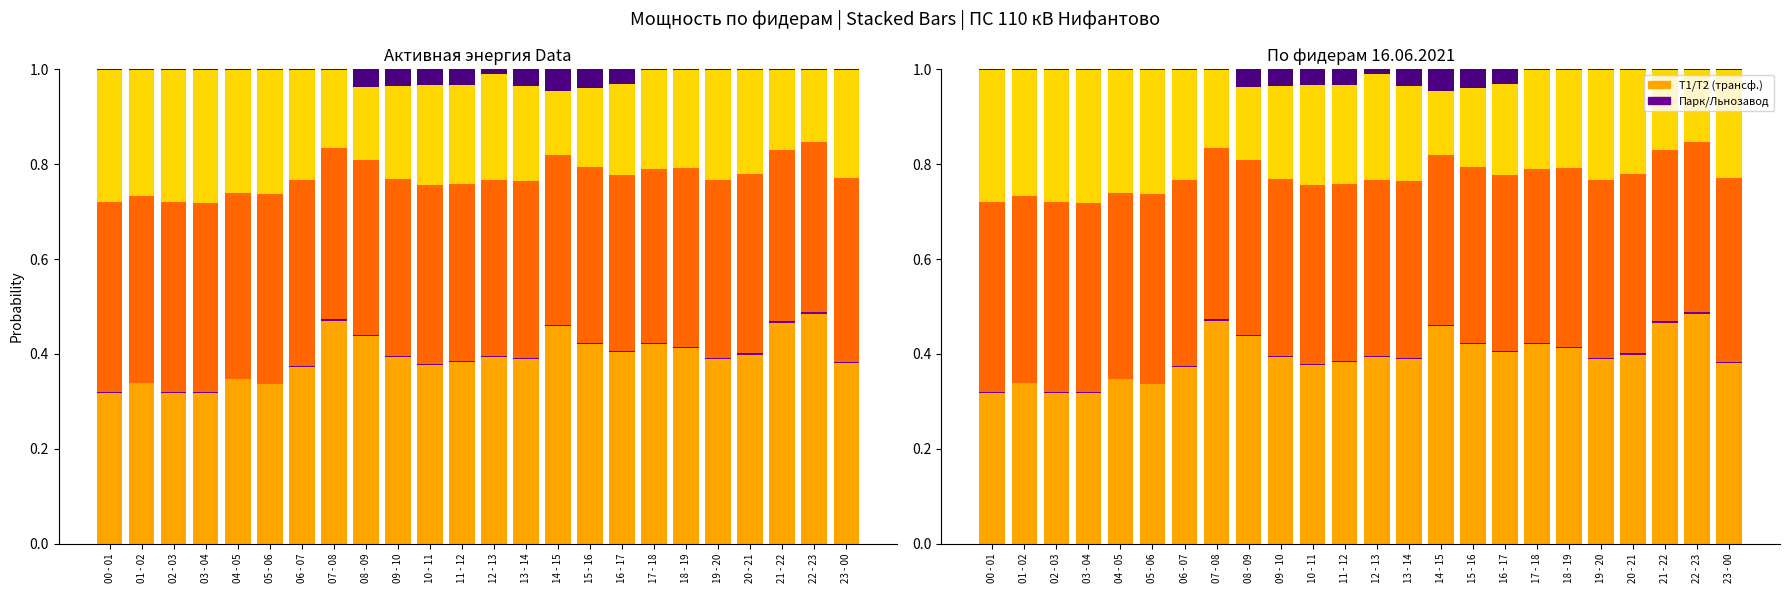

Count the 10 Нифантово-Парк 1 ао RS values in the range 0 to 1.

24